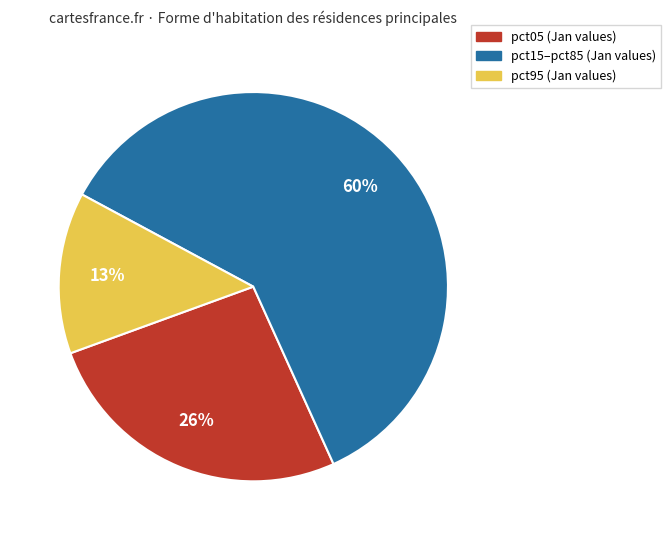

Does any single category account for the majority?

Yes